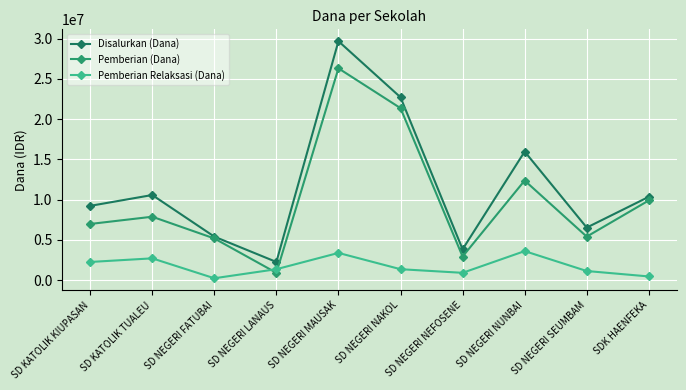

What is the sum of the Pemberian (Dana) values at SD NEGERI NUNBAI and SD NEGERI NAKOL?

33750000